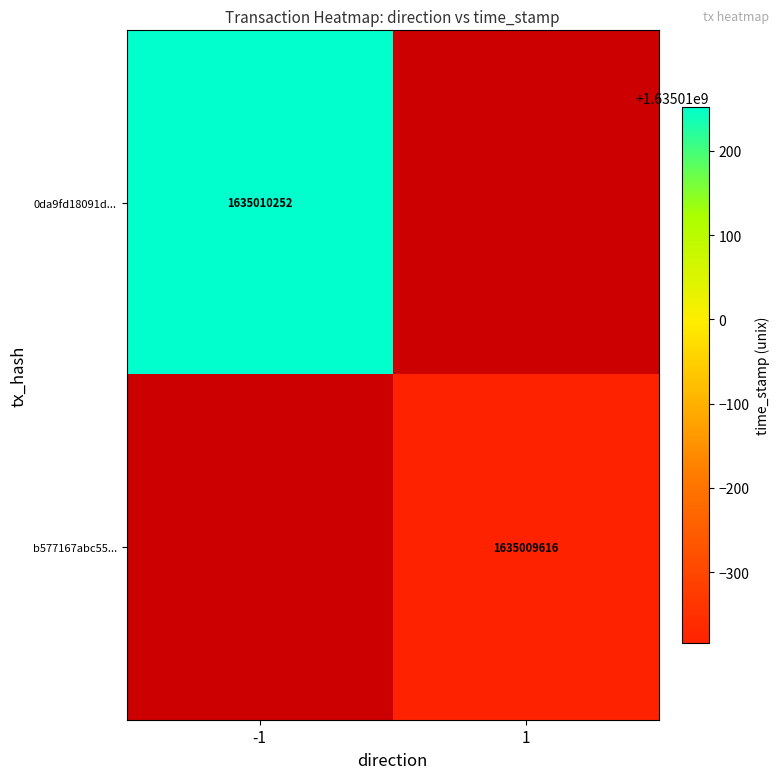

List the series in order of their peak value, highest first.

0da9fd18091df1b1f745685263f0546d114eec3, b577167abc5504280d220ed70ed9827e63f420d